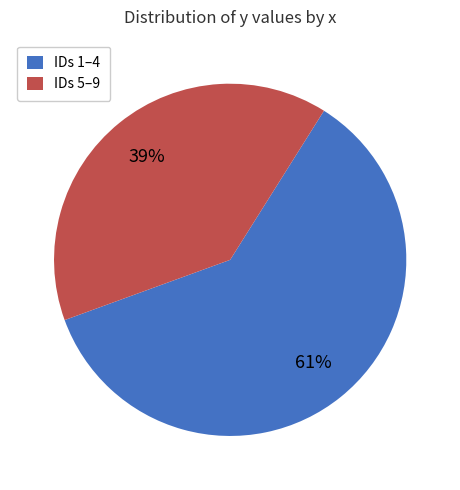

Rank the categories by value from lowest to highest.

IDs 5–9, IDs 1–4